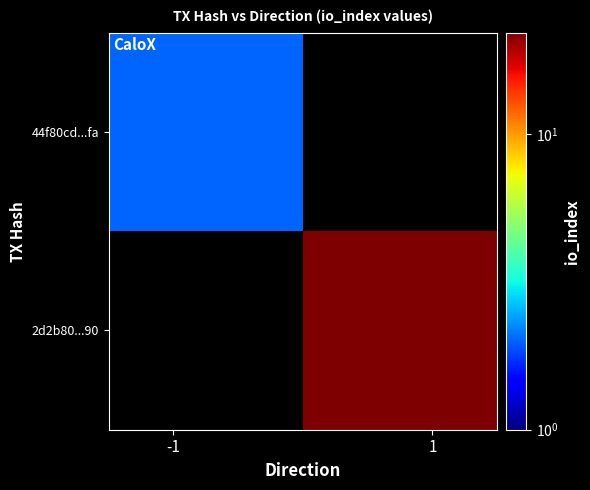

What is the maximum value shown in the chart?

22.0